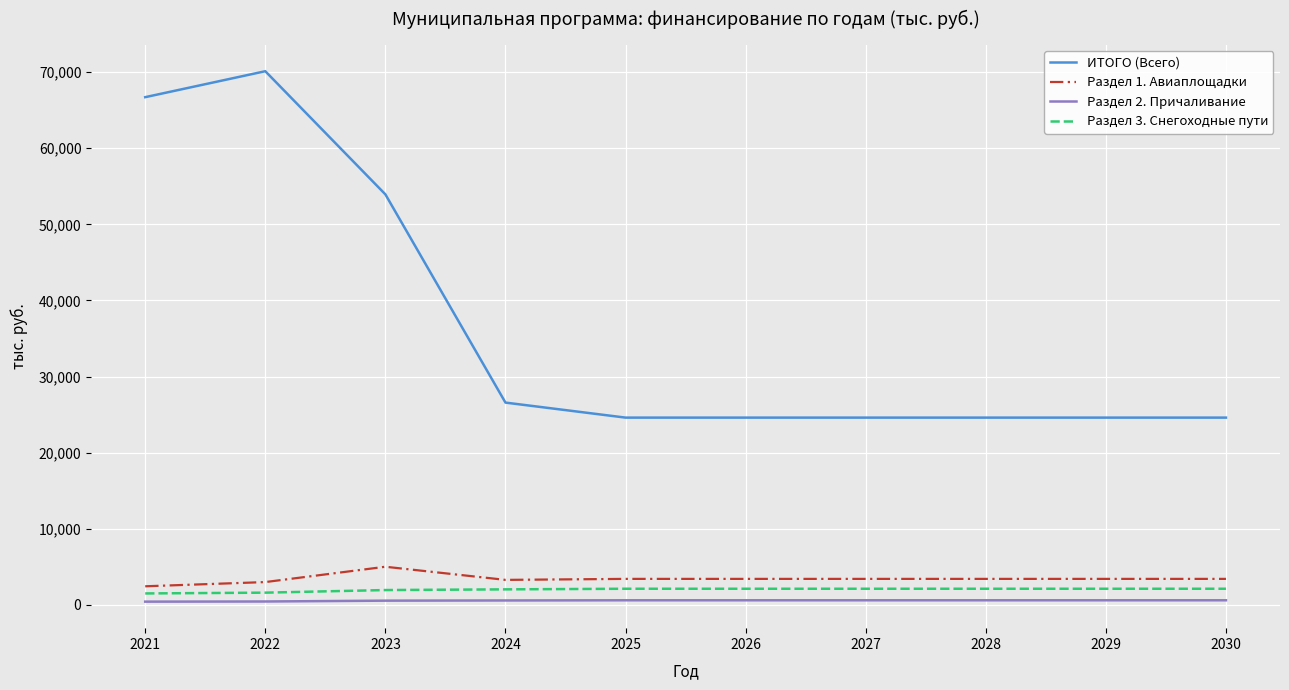

What is the difference between the maximum and minimum values in the ИТОГО (Всего) series?

45519.7